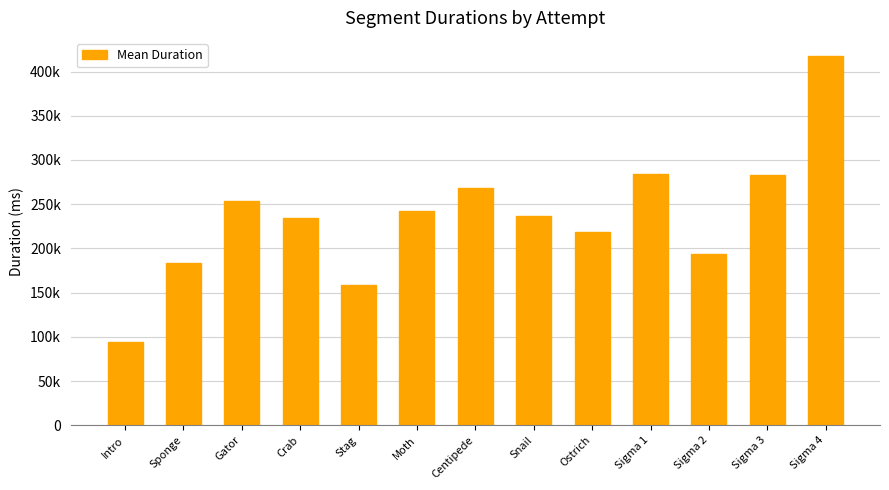

What is the approximate value at Ostrich?

218920.6